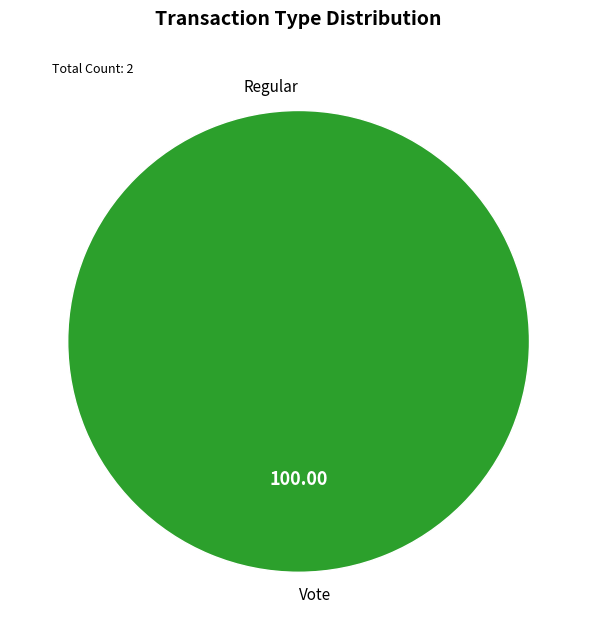

How many slices are in this pie chart?

2